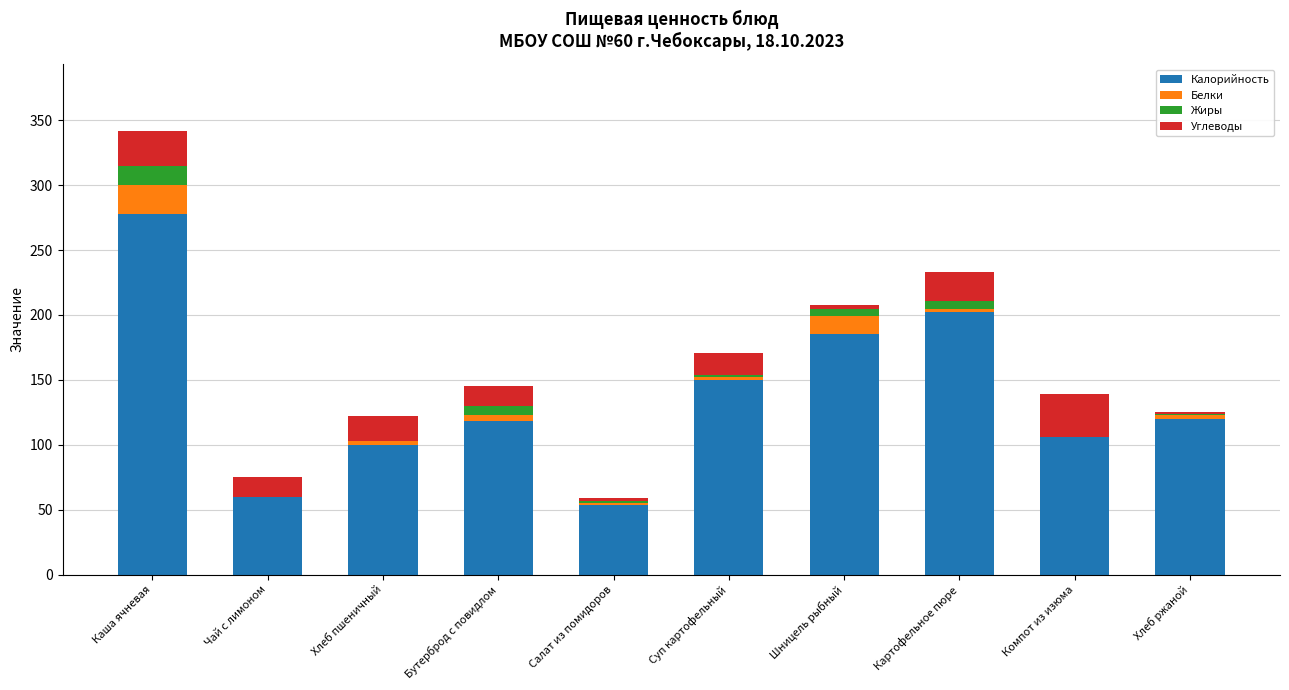

True or false: Калорийность has a value of 202 at Картофельное пюре.

True